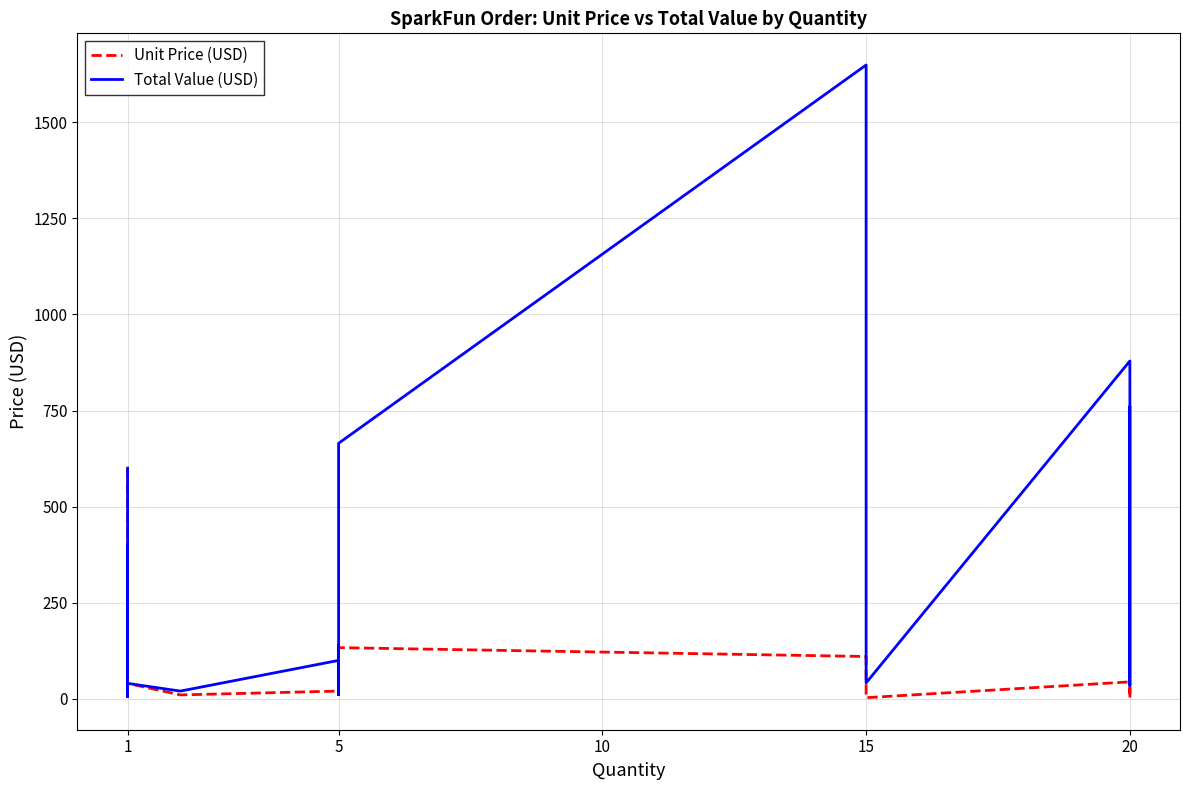

Which category has the lowest value in the Total Value (USD) series?

1